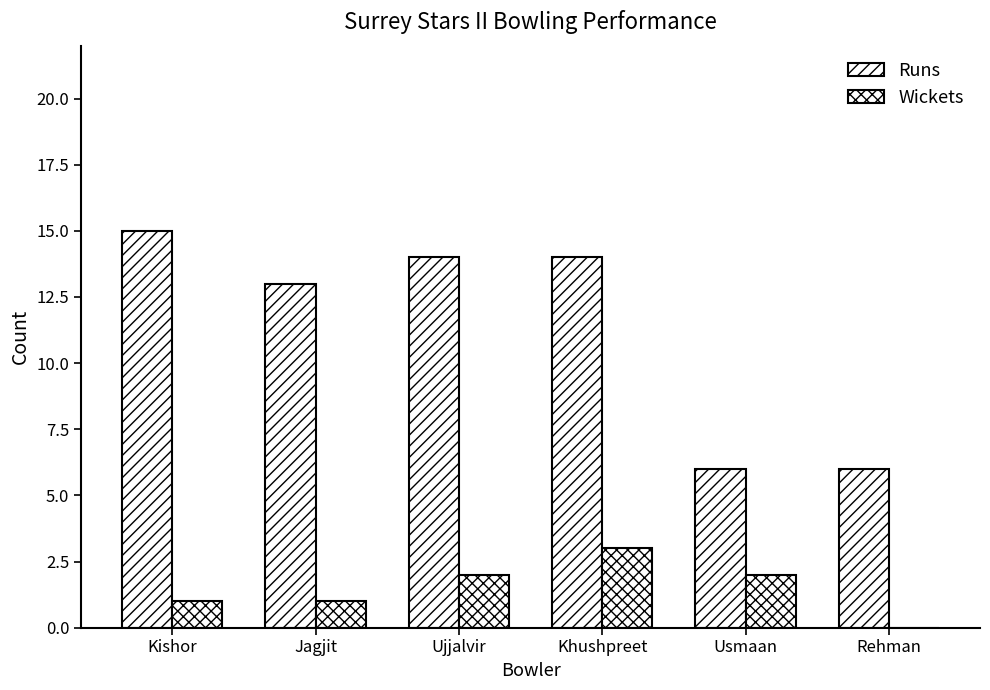

Reading right to left, list all the values displayed in this chart.

Runs: 6	6	14	14	13	15
Wickets: 0	2	3	2	1	1